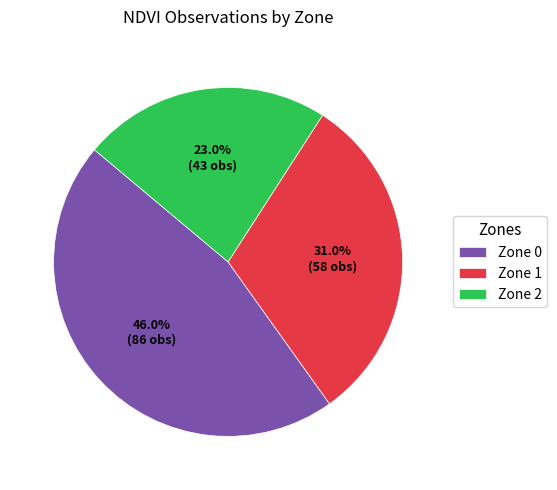

Does any single category account for the majority?

No